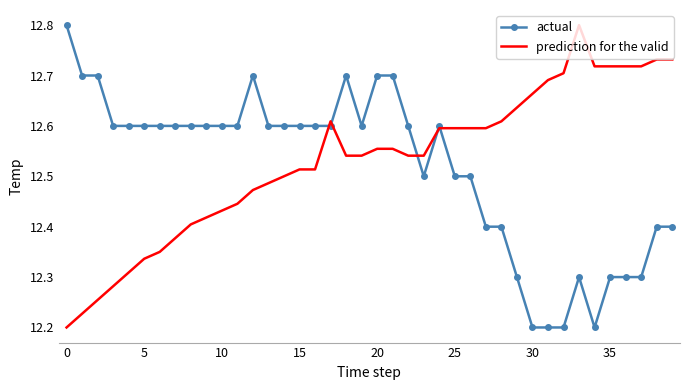

How many categories are shown in the chart?

40